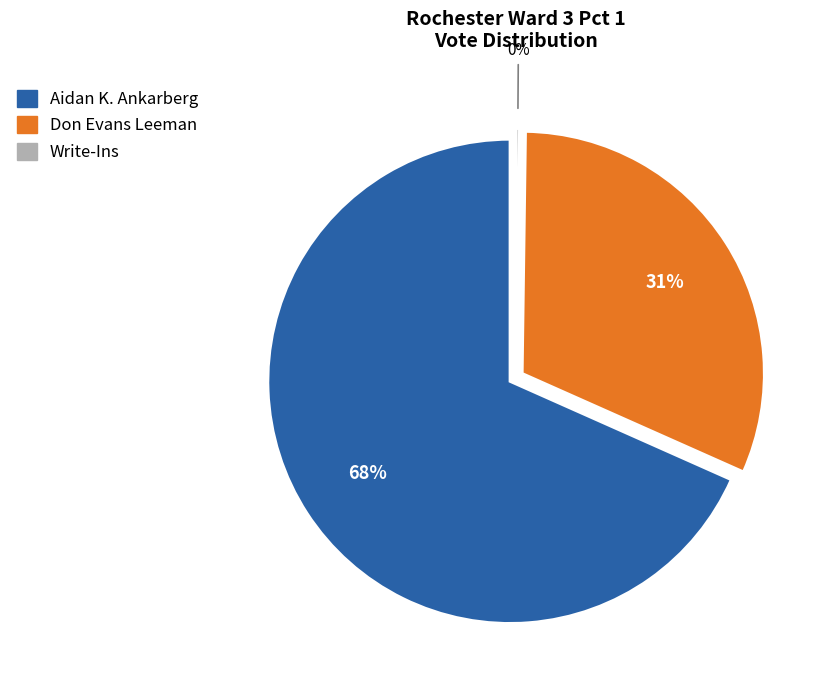

How many segments does this pie chart have?

3